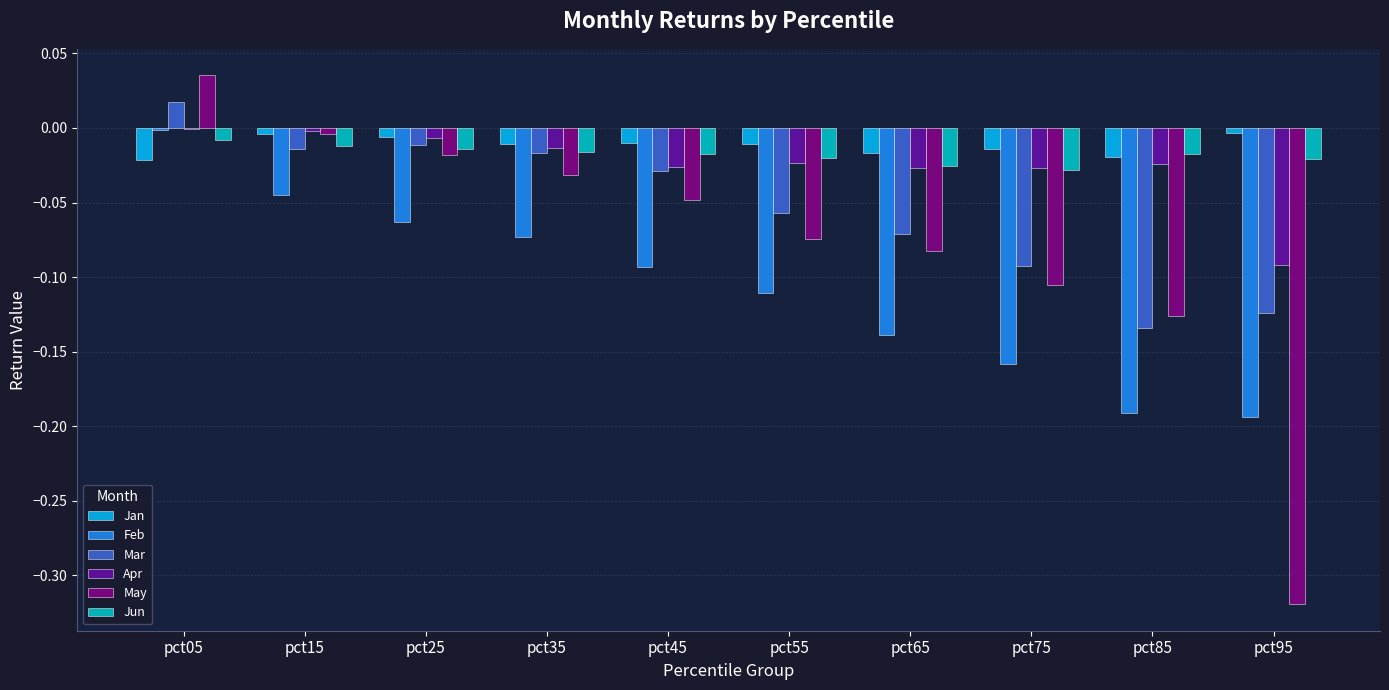

Is it true that Feb equals -0.3 at pct95?

False